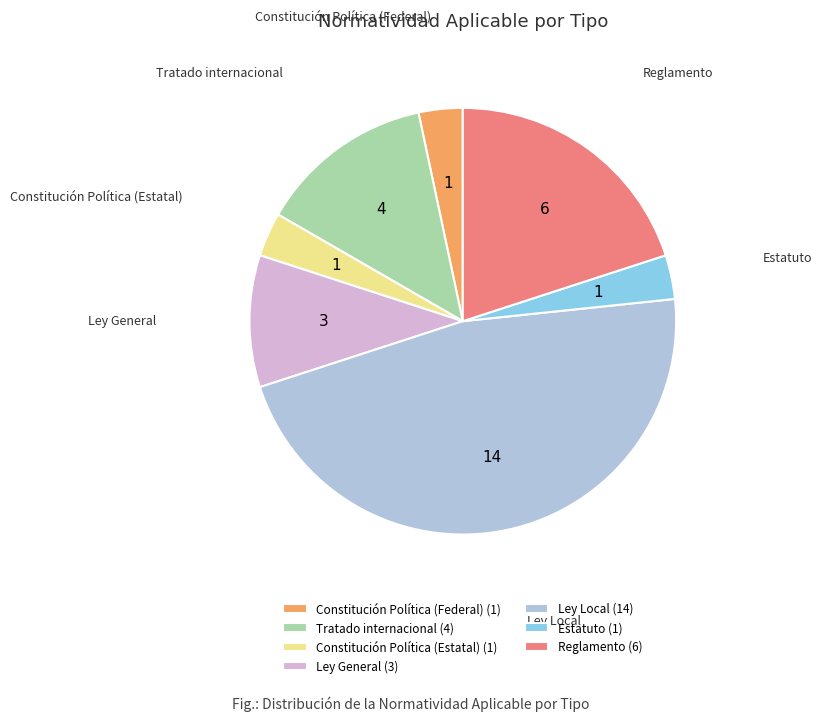

True or false: Ley General accounts for 10% of the total.

True